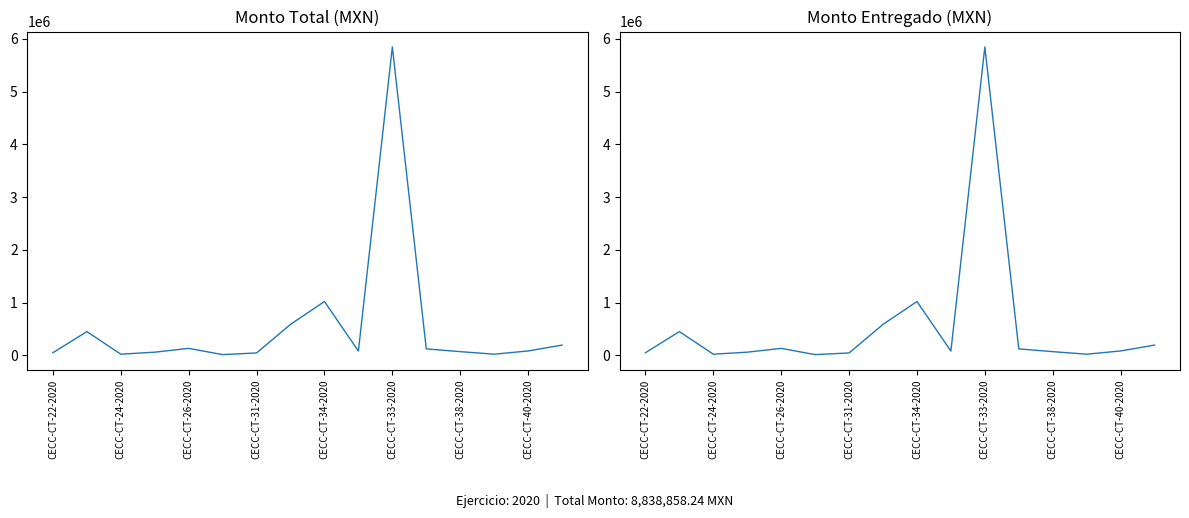

Reading right to left, extract all data points from this chart.

Monto total: 196819.5	85700.8	24348.0	72523.2	125071.2	5848625.2	83618.6	1022969.2	589128.3	47932.5	16234.3	134572.0	62640.0	24348.0	452400.0	51927.4
Monto entregado: 196819.5	85700.8	24348.0	72523.2	125071.2	5848625.2	83618.6	1022969.2	589128.3	47932.5	16234.3	134572.0	62640.0	24348.0	452400.0	51927.4